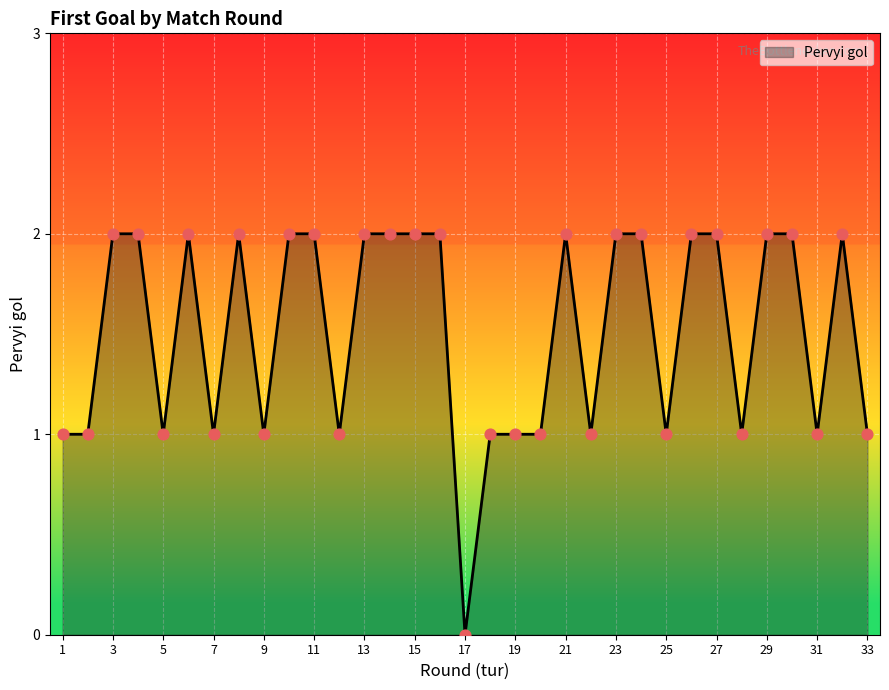

Does the chart have visible grid lines?

Yes